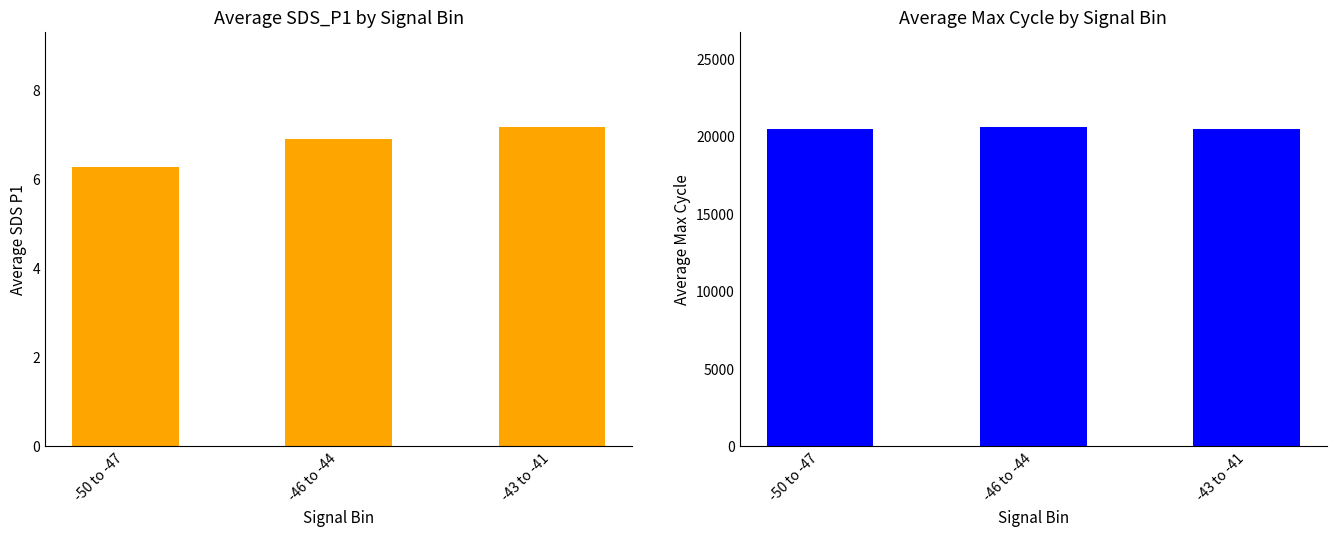

What is the value of the Average SDS_P1 bar at the 3rd from the left?

7.2